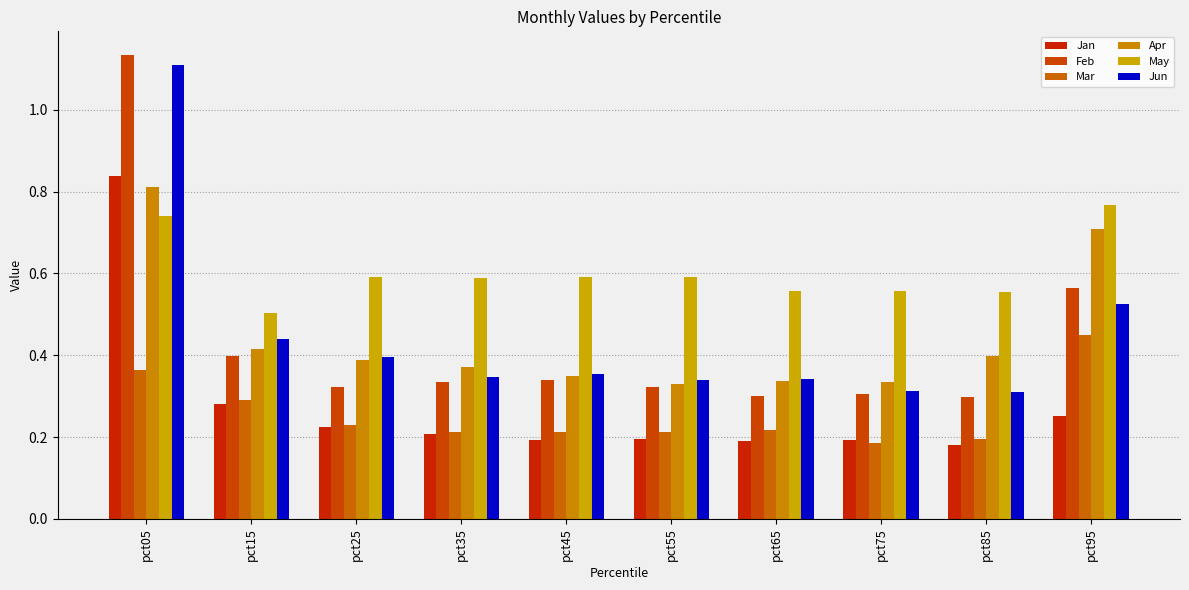

Count the number of data series in this chart.

6